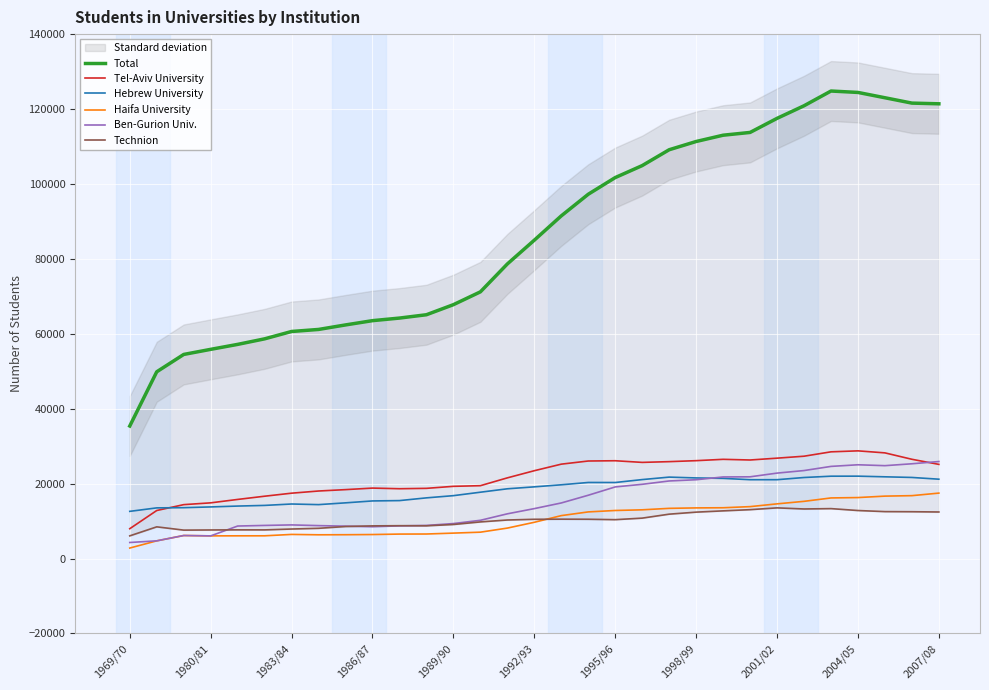

Reading left to right, transcribe all the data shown in this chart.

Total: 35374	49849	54480	55840	57165	58645	60610	61155	62360	63500	64190	65080	67770	71190	78640	84990	91480	97250	101700	104900	109130	111330	113010	113750	117510	120870	124805	124430	123010	121580	121397
Tel-Aviv University: 7958	12813	14380	14860	15770	16630	17440	18020	18390	18800	18630	18730	19270	19440	21530	23440	25190	26030	26100	25660	25860	26120	26480	26300	26790	27310	28480	28740	28200	26490	25130
Hebrew University: 12588	13516	13570	13770	14000	14175	14550	14385	14860	15370	15460	16190	16780	17700	18610	19130	19680	20300	20290	21070	21730	21510	21390	21040	21040	21625	21975	21985	21810	21640	21175
Haifa University: 2794	4713	6140	6040	6055	6060	6430	6330	6350	6400	6520	6540	6780	7030	8120	9670	11450	12440	12820	13000	13390	13510	13550	13850	14590	15260	16170	16270	16655	16780	17460
Ben-Gurion Univ.: 4273	4713	6140	6040	8670	8830	8970	8780	8640	8480	8710	8830	9330	10200	11930	13320	14830	16890	19110	19810	20700	21030	21770	21810	22800	23480	24590	25025	24785	25290	25890
Technion: 6045	8453	7580	7620	7650	7640	7870	8060	8540	8710	8760	8730	9080	9770	10280	10470	10500	10480	10370	10780	11840	12380	12720	13040	13520	13225	13320	12810	12520	12490	12420